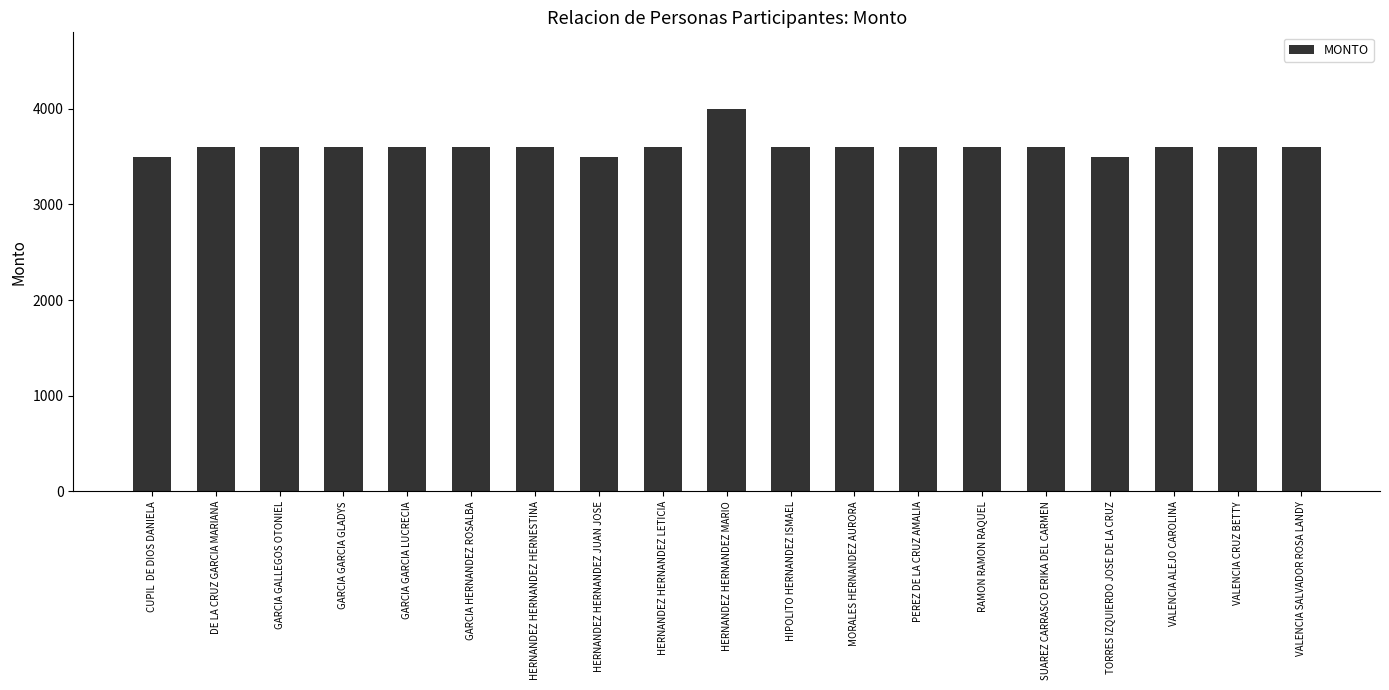

What is the label of the 8th bar from the right?

MORALES HERNANDEZ AURORA